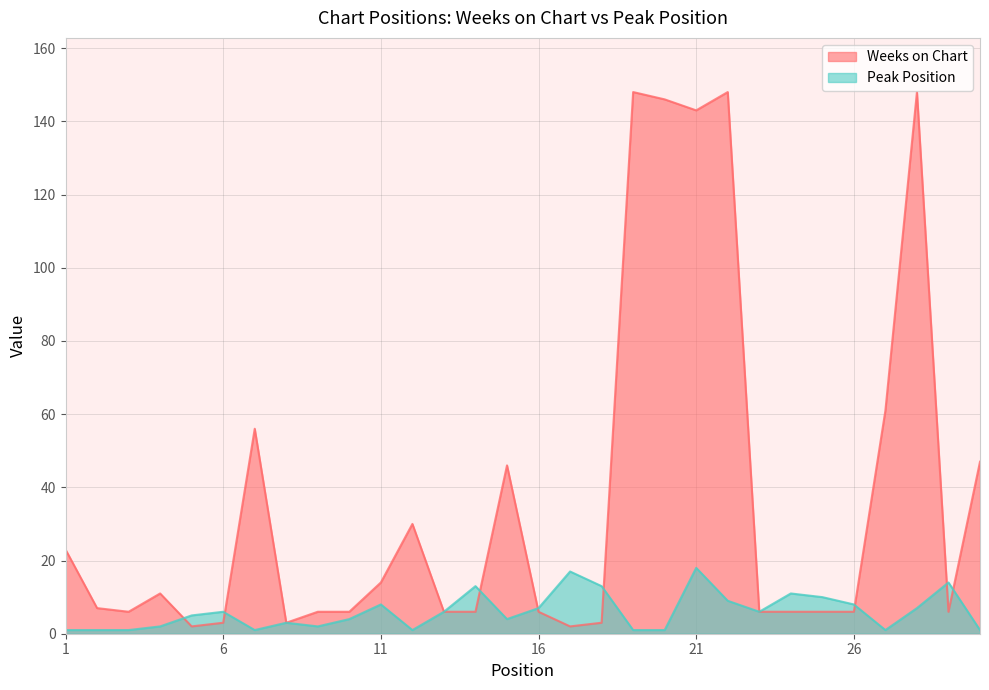

Between 8 and 23, which is larger?

23